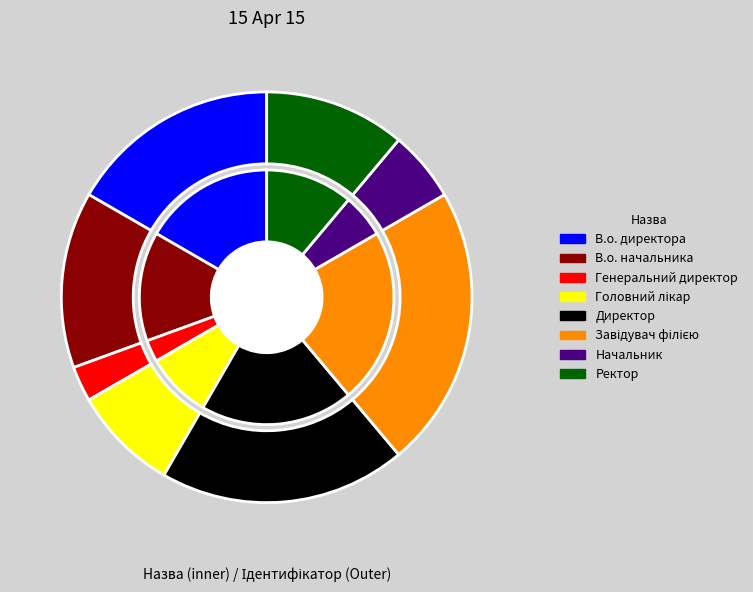

True or false: В.о. директора accounts for 23% of the total.

False